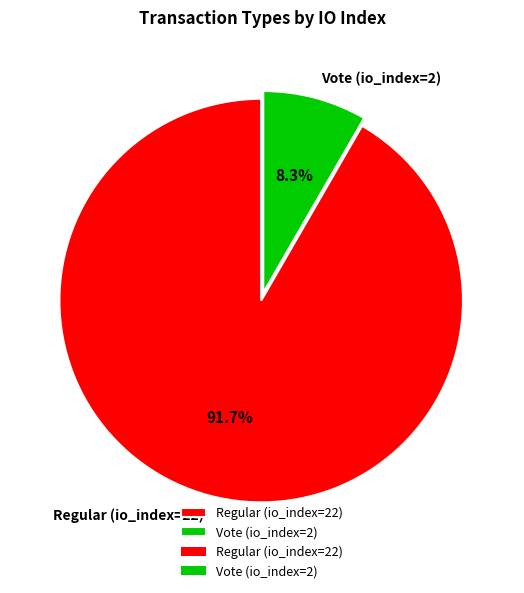

Does Regular (io_index=22) represent more than half of the total?

Yes